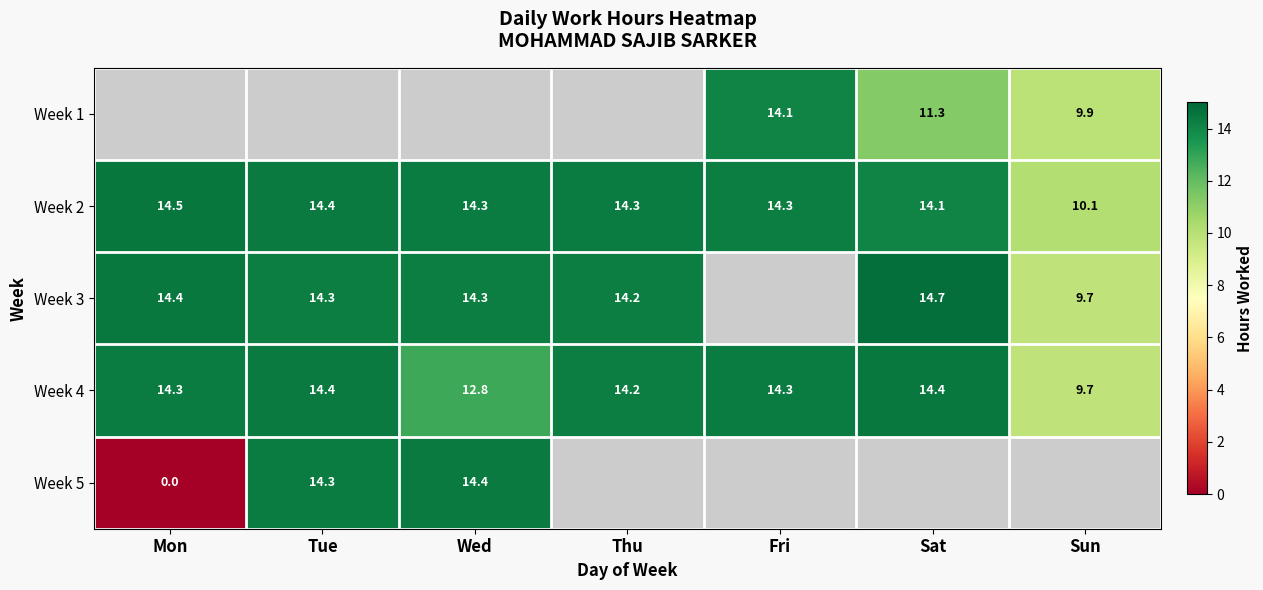

Where does the Week 4 series first go above 14?

Mon